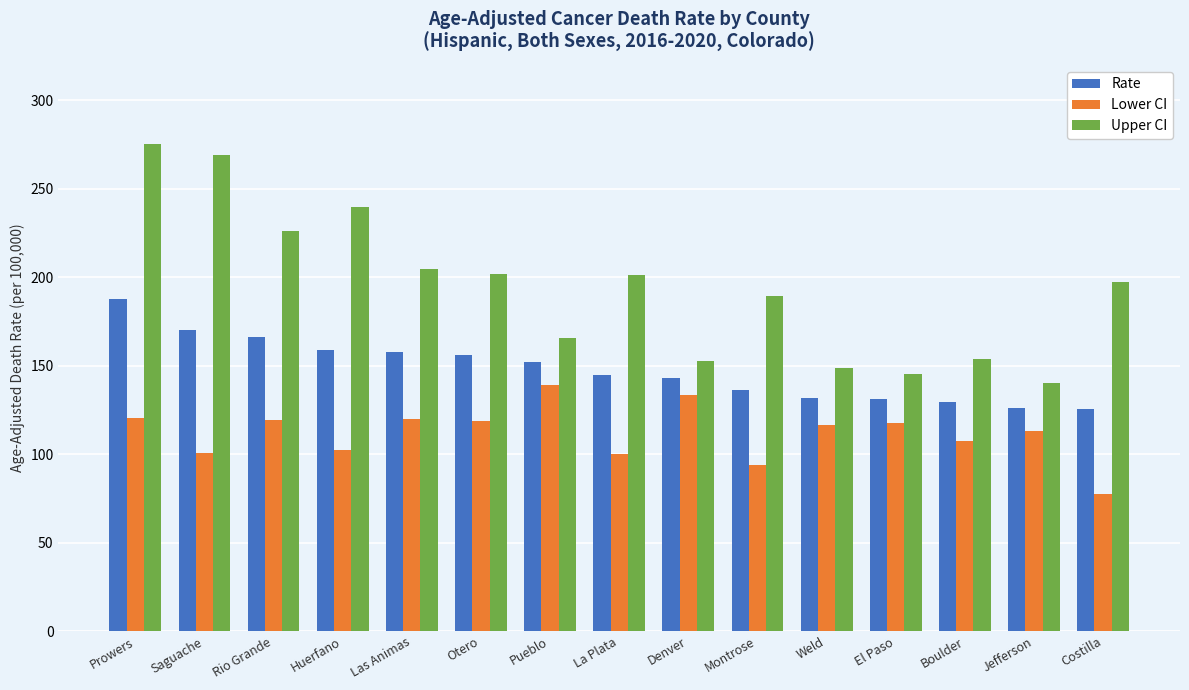

At how many categories does at least one series exceed 246?

2